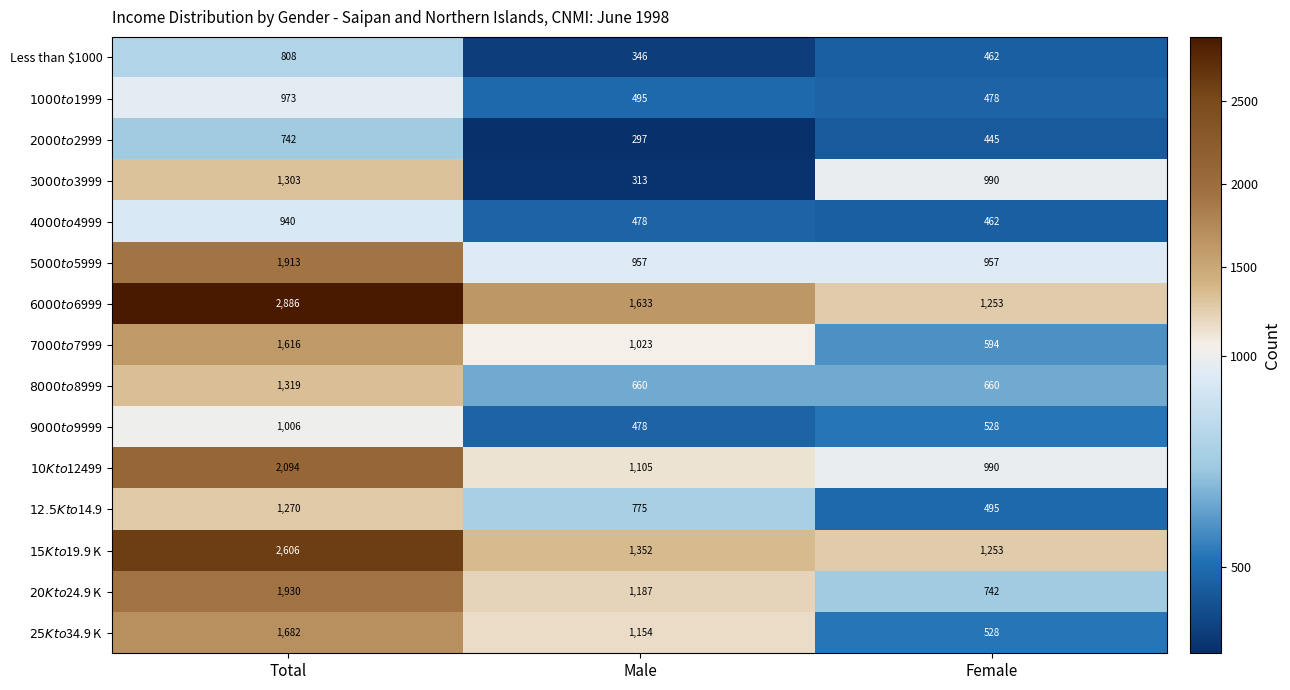

At which category is the sum across all series the highest?

Total